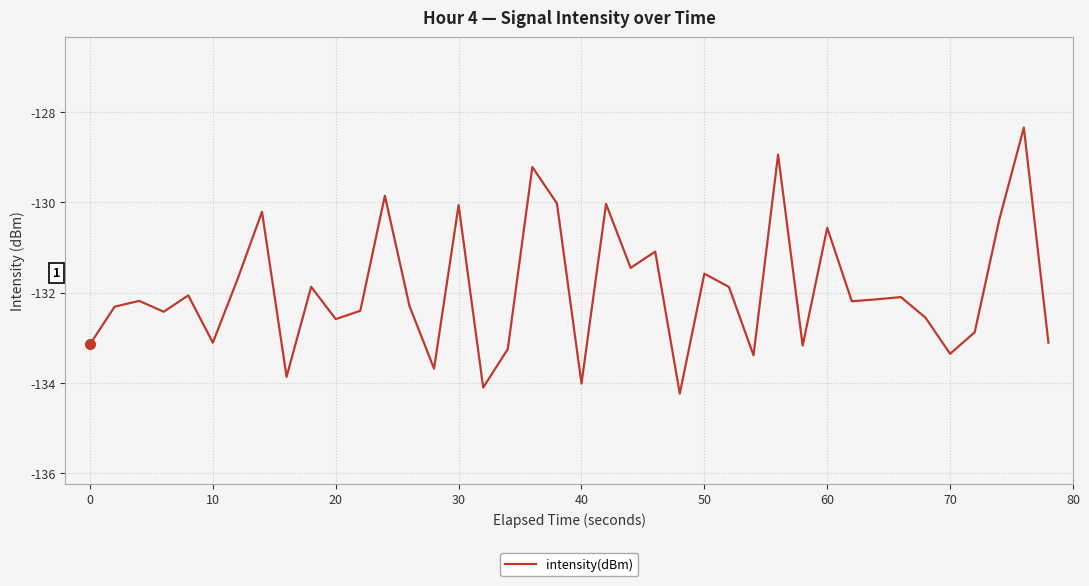

What is the difference between the maximum and minimum values?

5.9